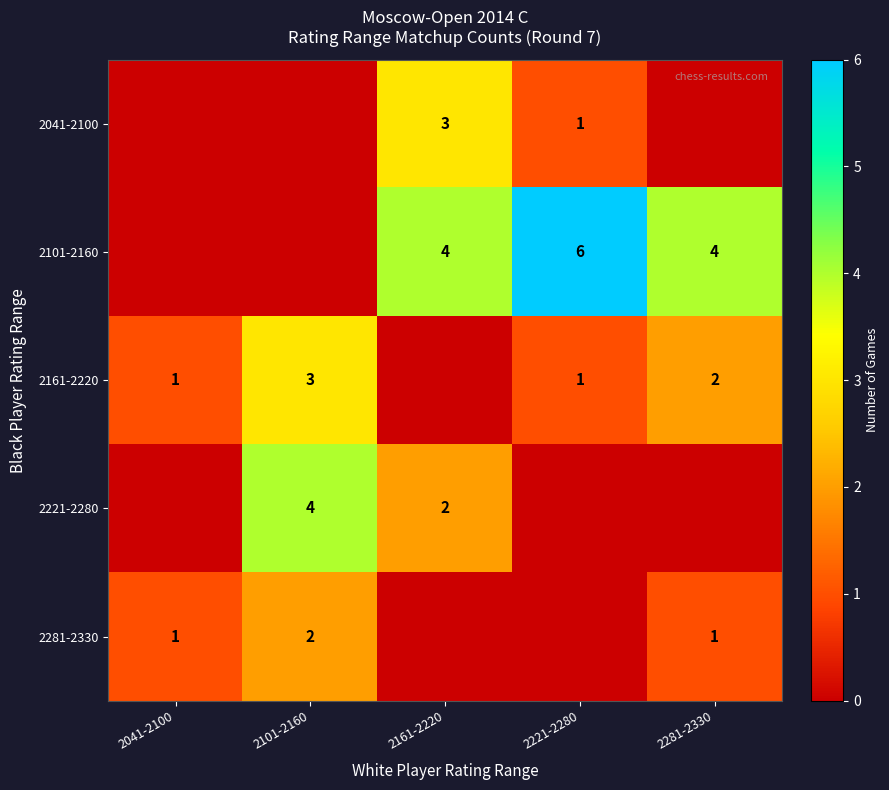

The 2161-2220 series shows 3 at 2281-2330. True or false?

False